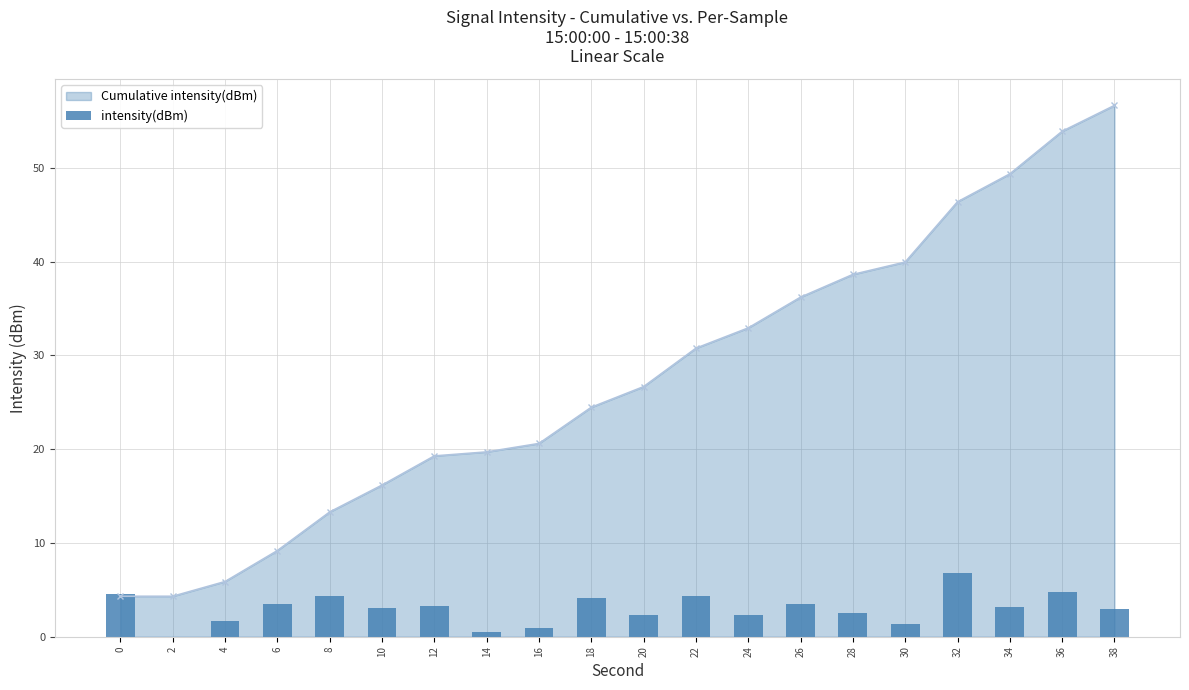

The value at 2 is 0.0. True or false?

True